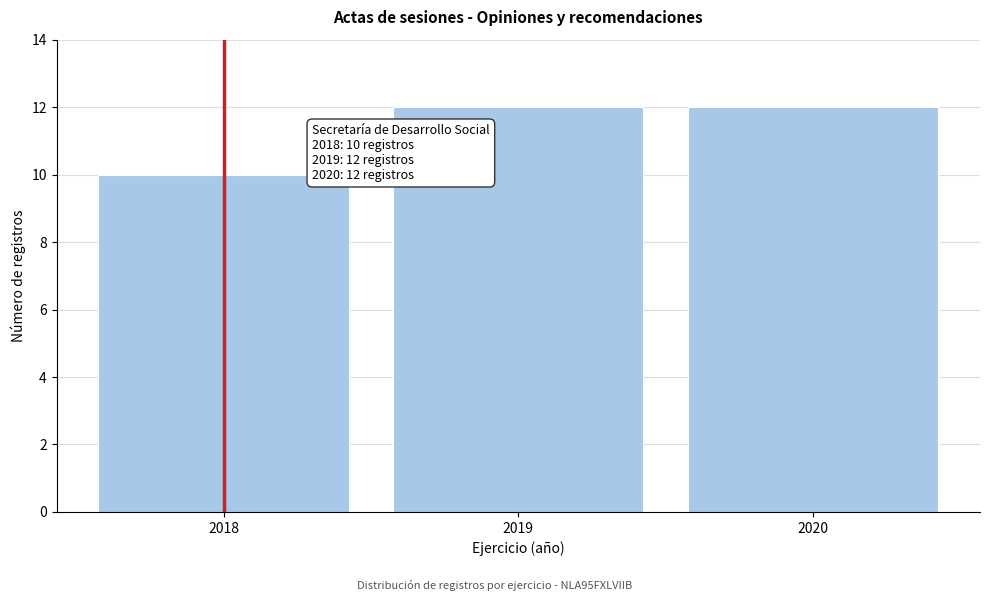

Reading right to left, transcribe all the data shown in this chart.

12	12	10